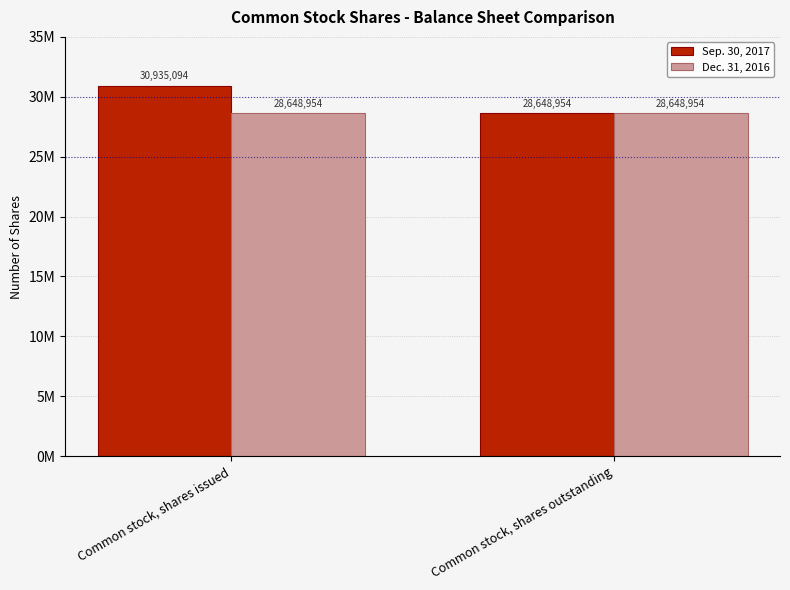

The Dec. 31, 2016 series shows 41904757 at Common stock, shares issued. True or false?

False